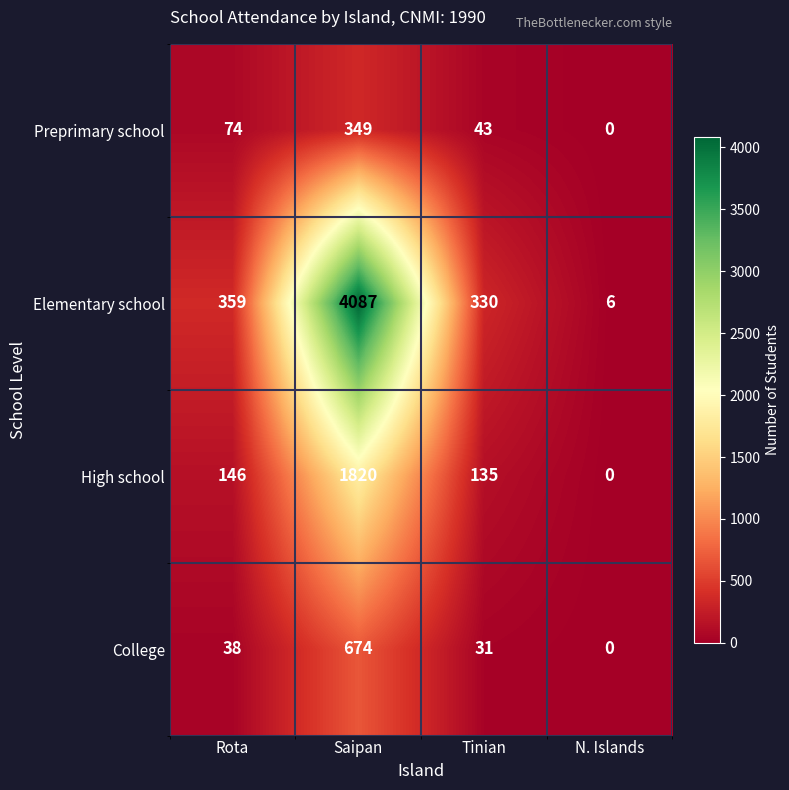

Between Saipan and Tinian, which series saw the biggest shift?

Elementary school